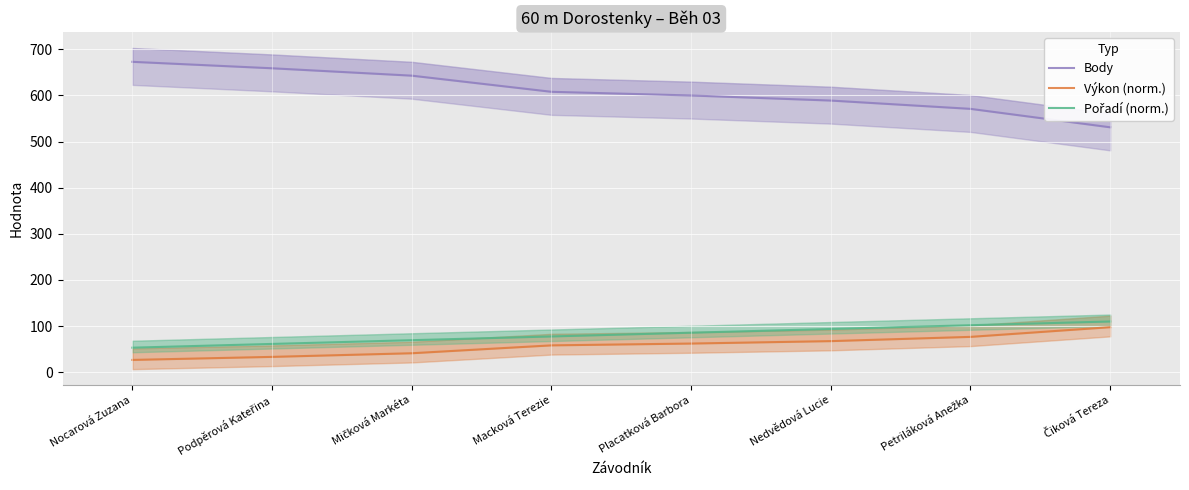

At which label is Body closest to 602?

Placatková Barbora